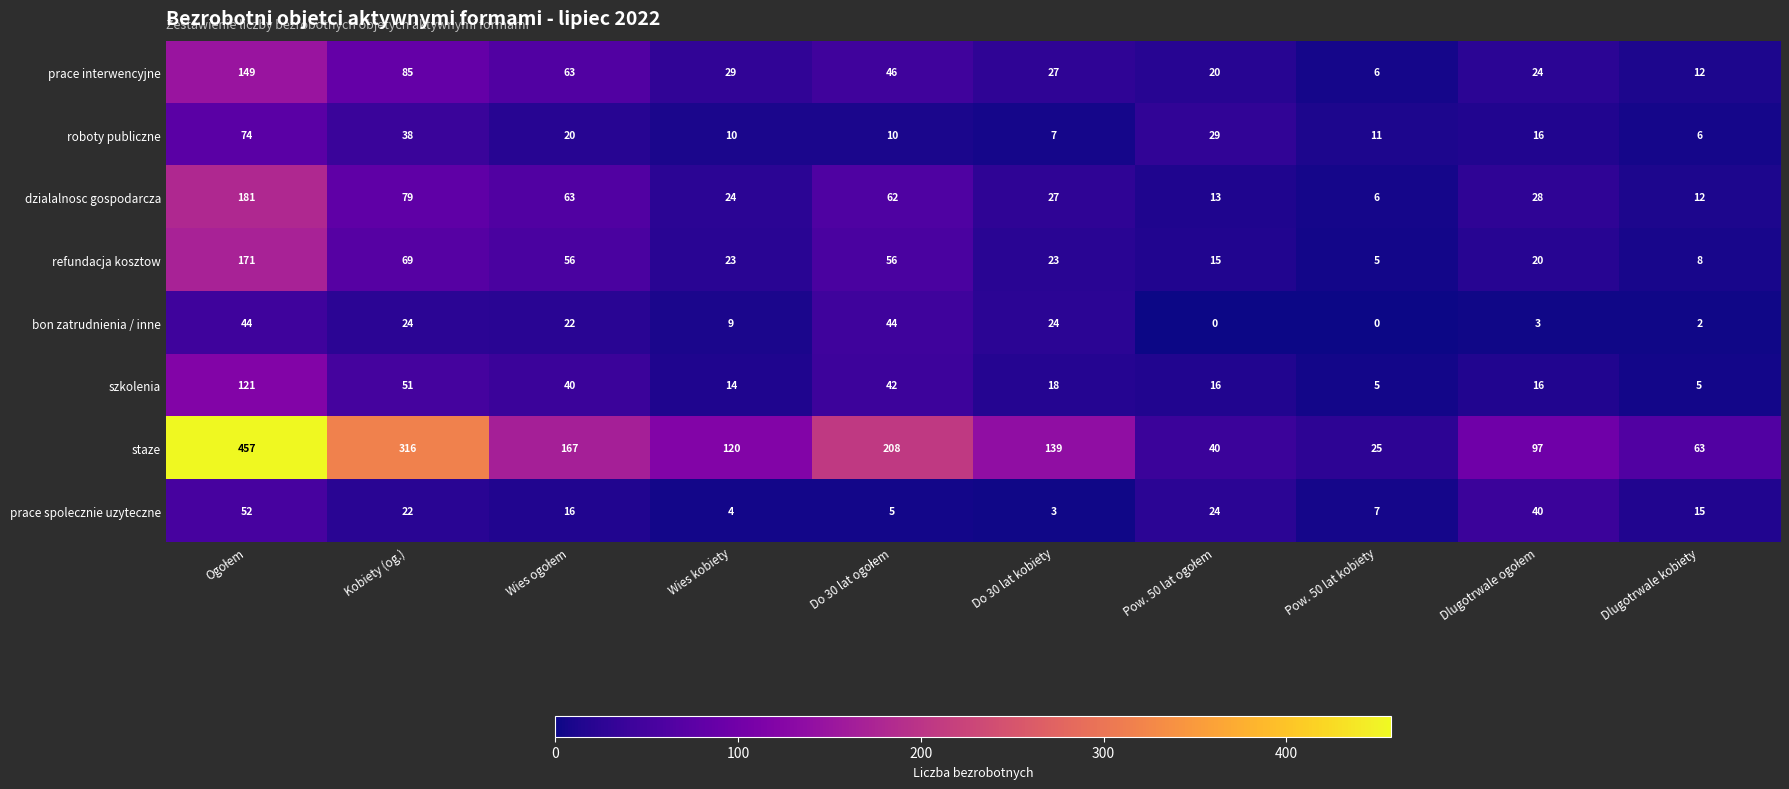

Count the number of data series in this chart.

8